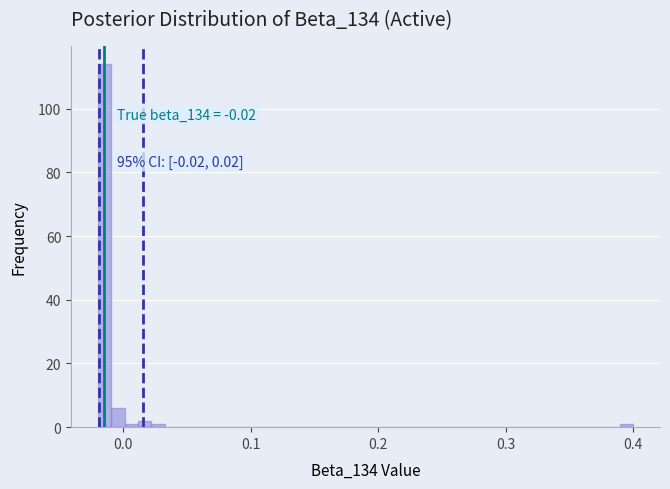

Around what value on the x-axis is the tallest bar? Give the approximate position of its centre, as read against the axis.

-0.01